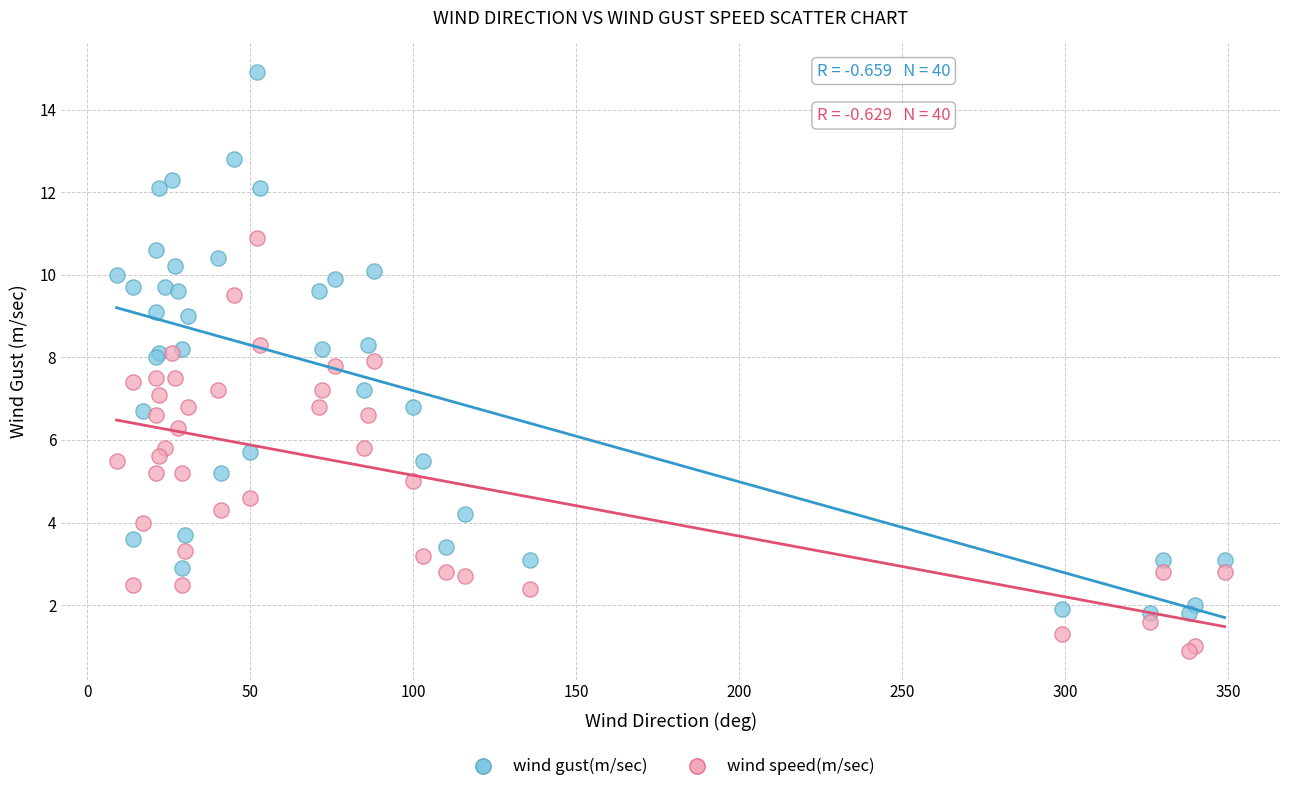

Which series has the largest Y range (max minus min)?

wind gust(m/sec)